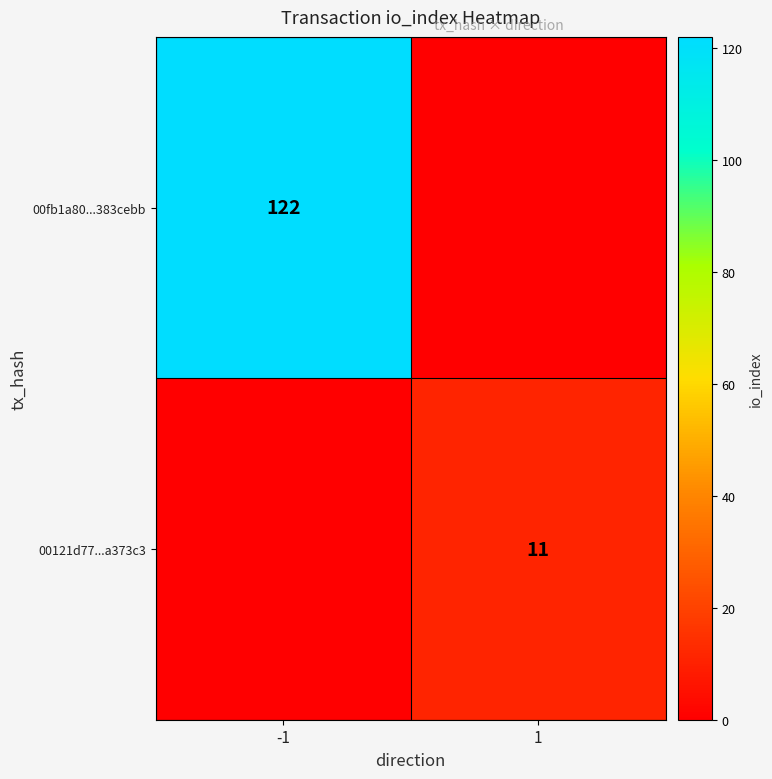

Is it true that 00121d77...a373c3 equals 11 at 1?

True